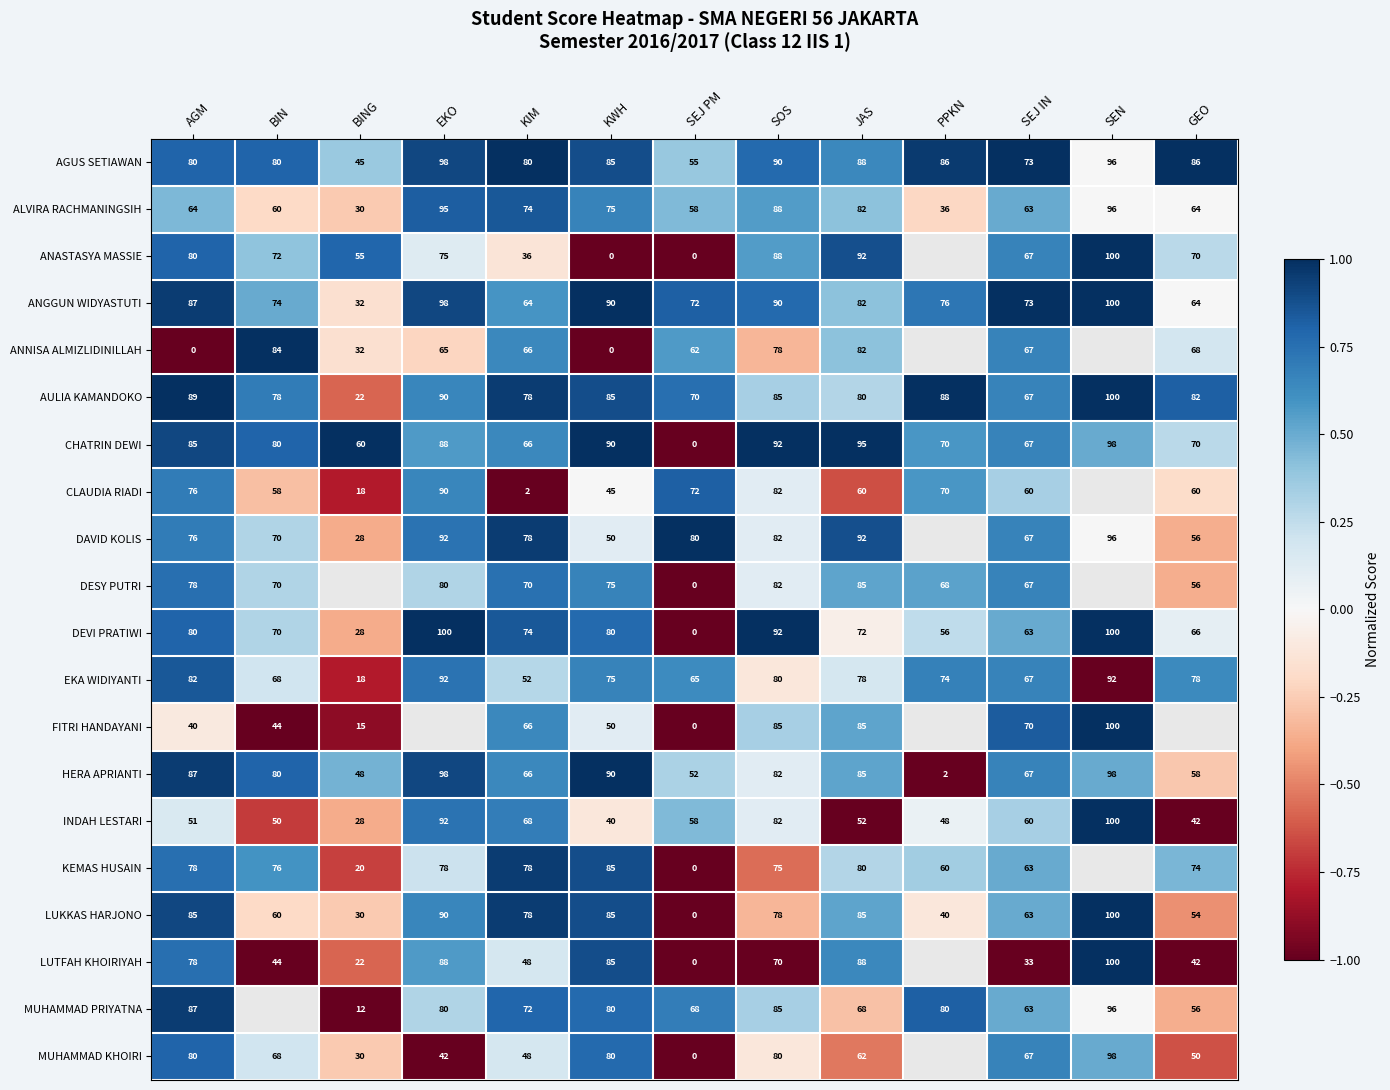

At which label does EKA WIDIYANTI reach its minimum?

BING